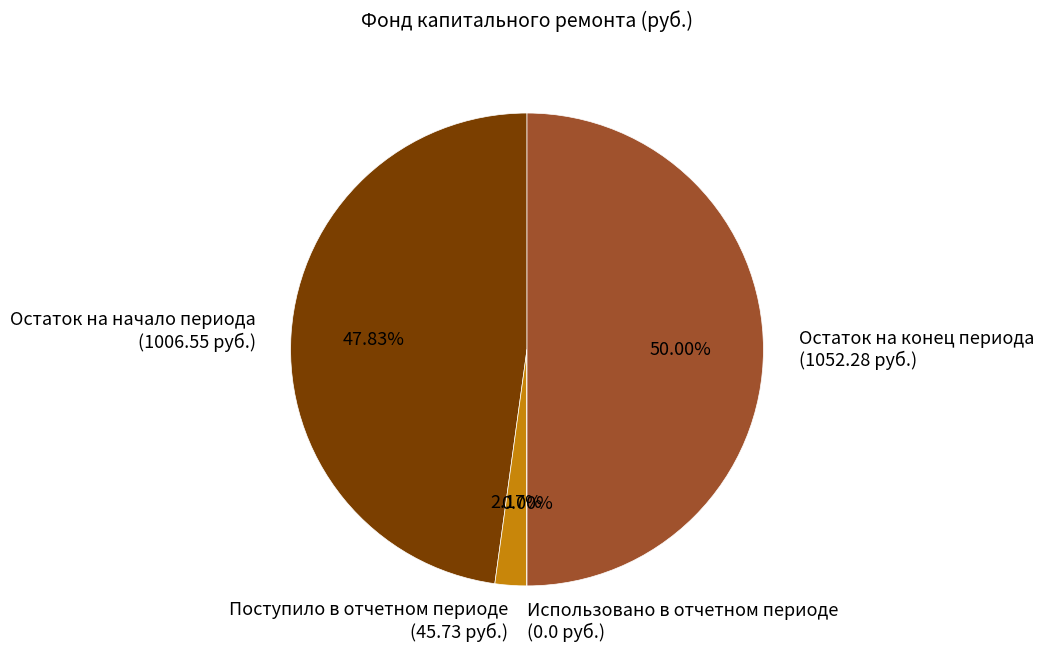

To the nearest percent, what portion does Поступило в отчетном периоде represent?

2%